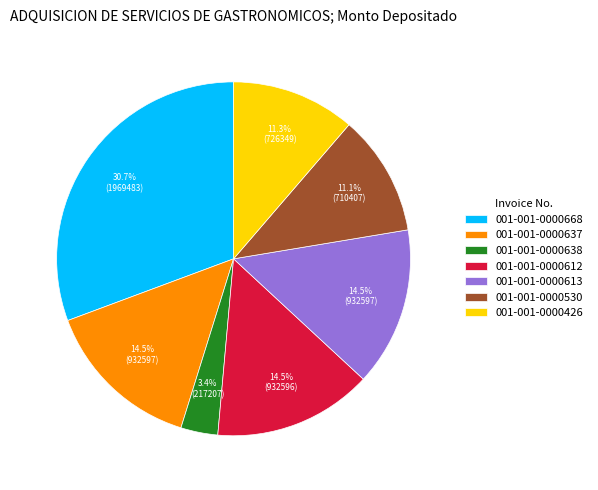

To the nearest percent, what percentage of the pie is 001-001-0000530?

11%